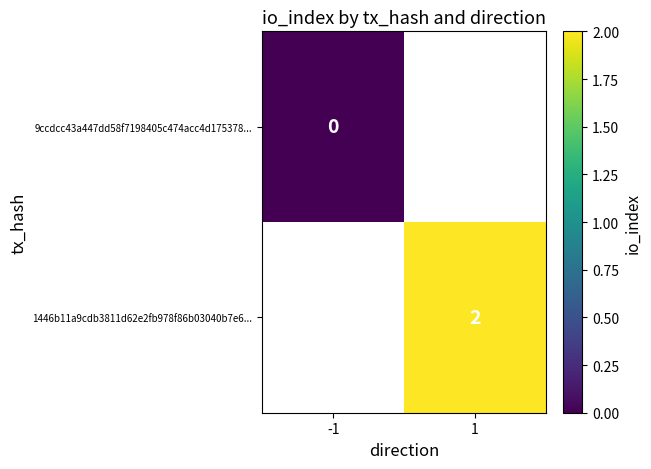

Which category has the highest value across all series?

1